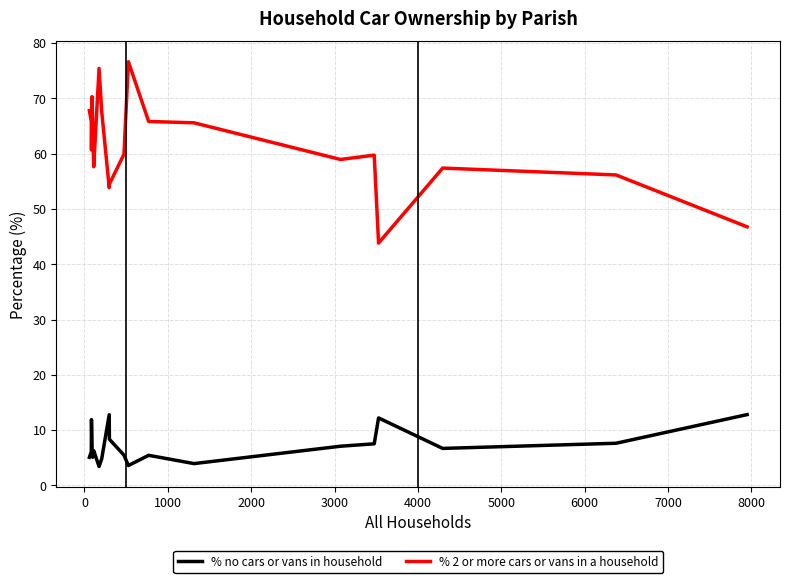

Which series has the largest total across all categories?

% 2 or more cars or vans in a household